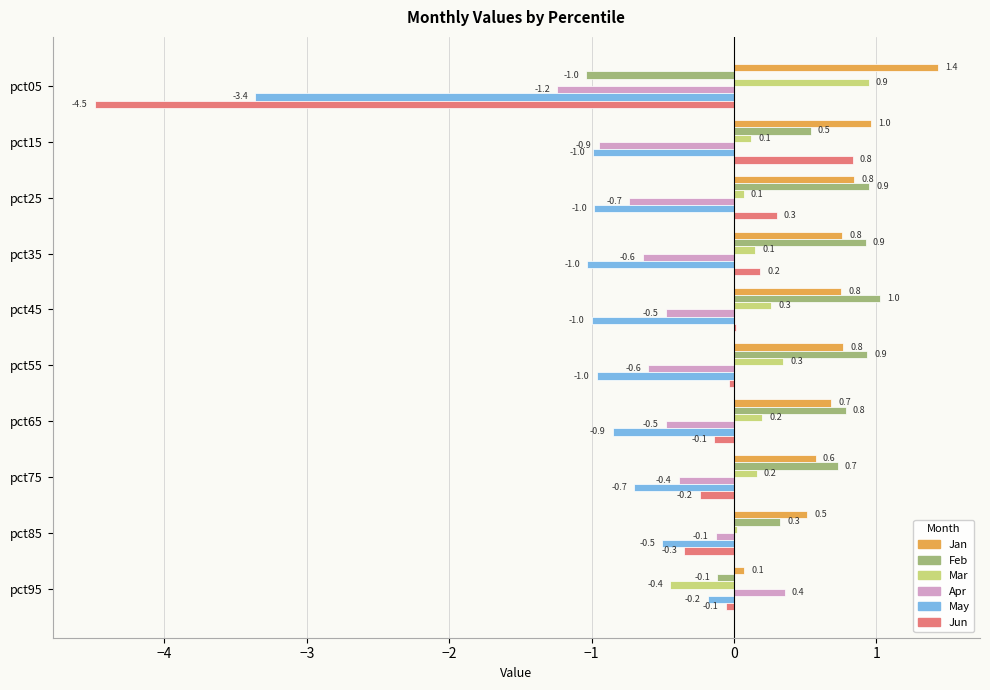

At which category is the sum across all series the highest?

pct45